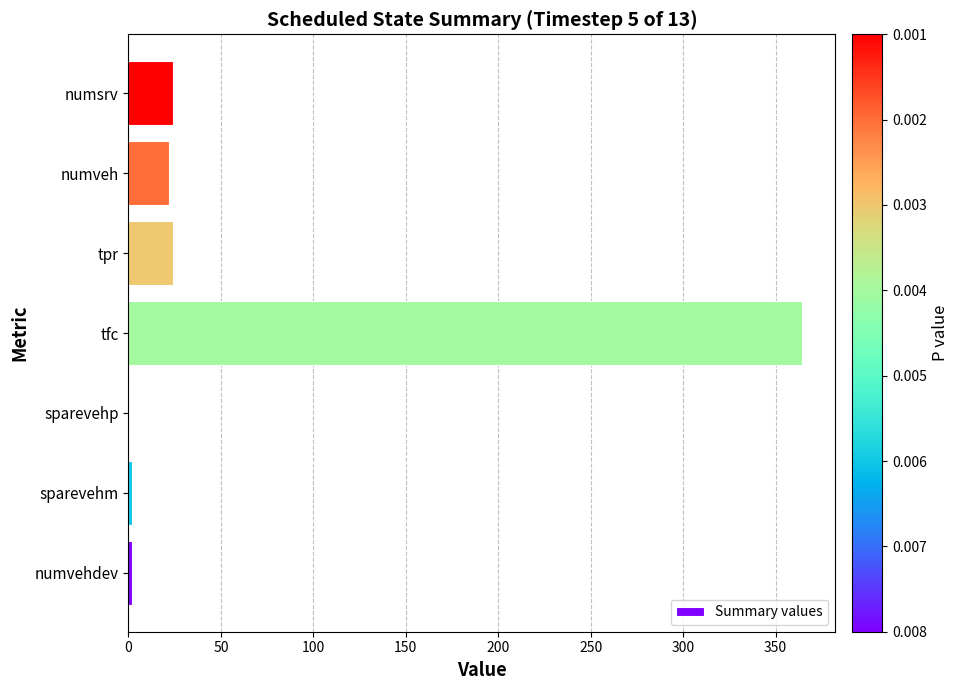

Which label corresponds to the largest value in the chart?

tfc